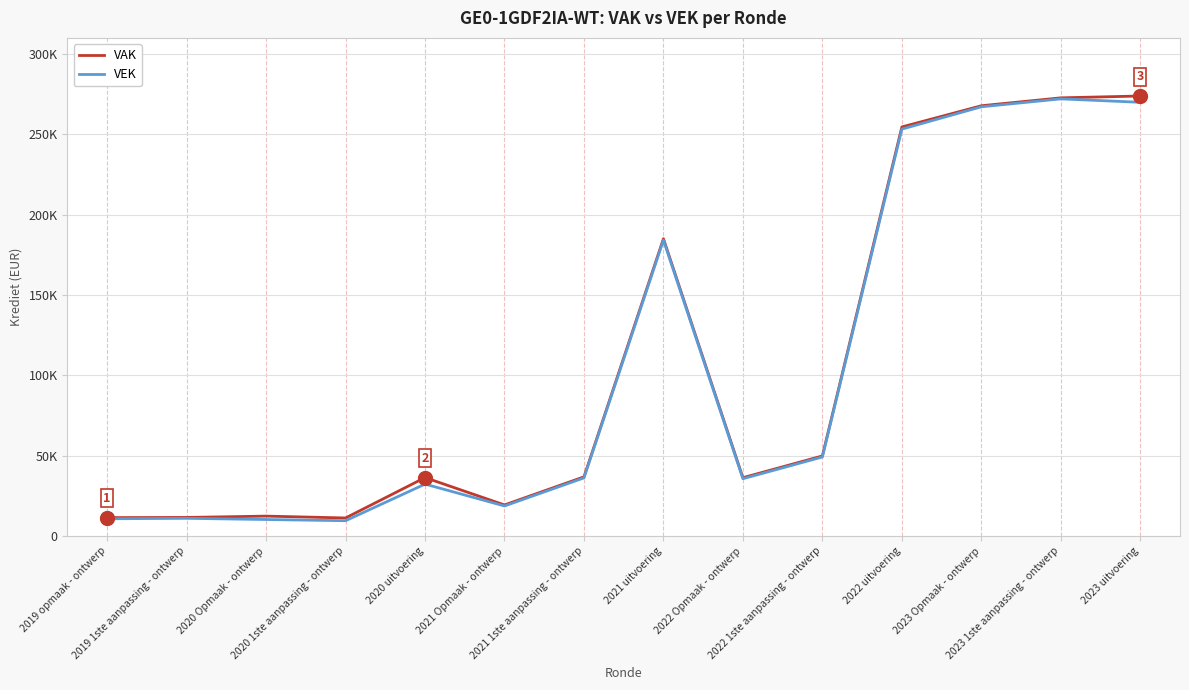

What are all the series names shown in the legend?

VAK, VEK